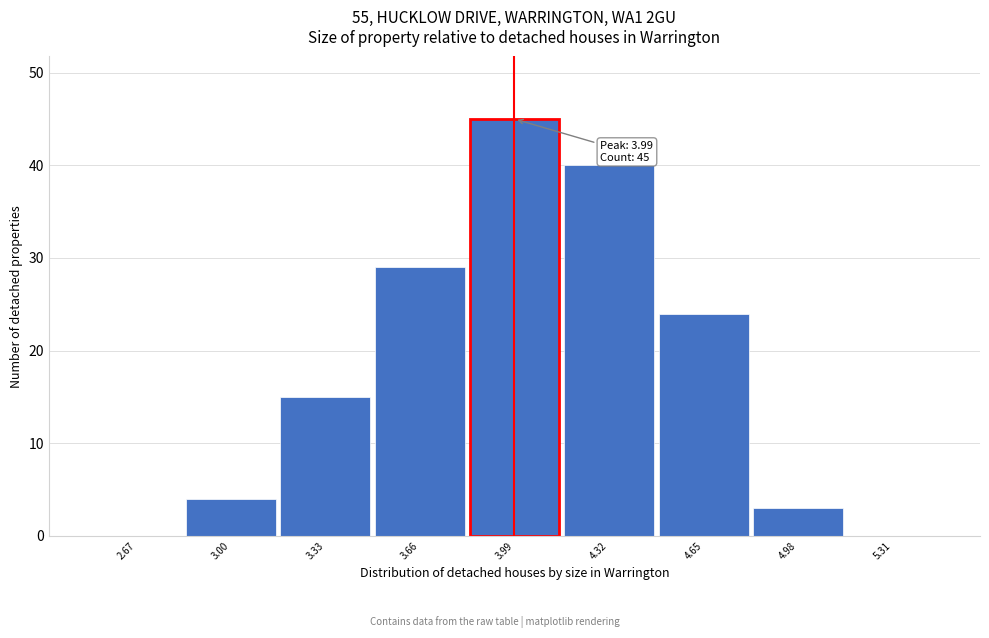

Which range on the x-axis has the tallest bar?

3.82 to 4.15